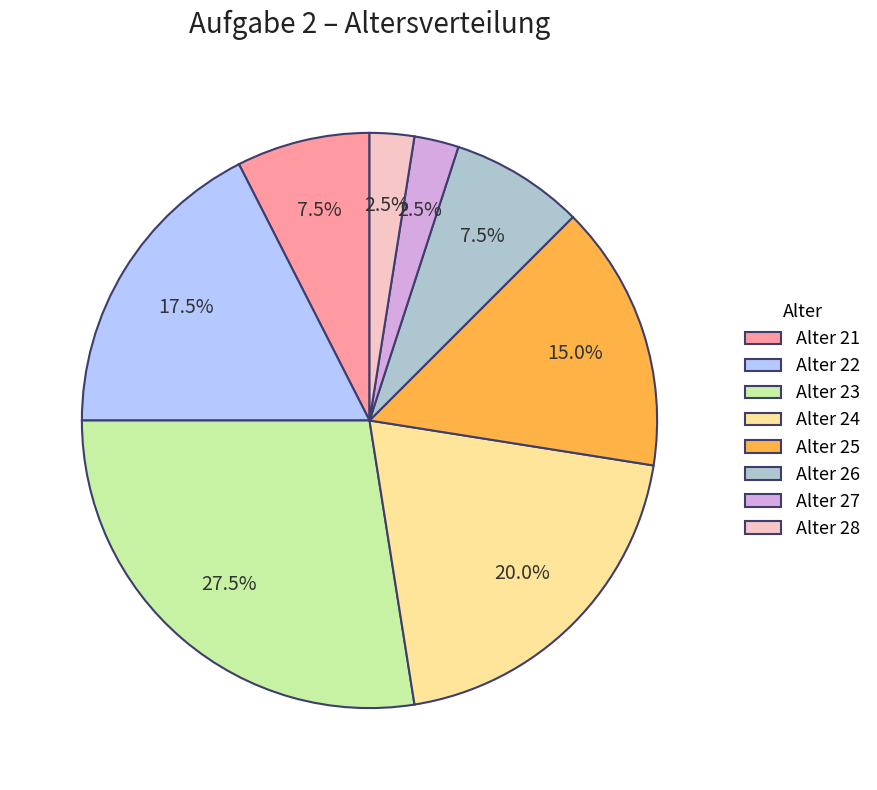

Between Alter 26 and Alter 28, which is larger?

Alter 26